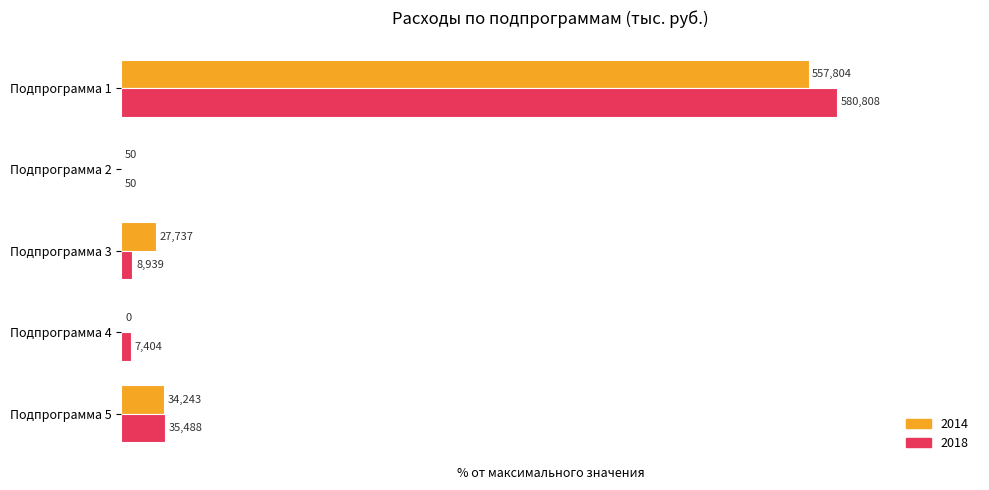

Which series has the largest range (max minus min)?

2018